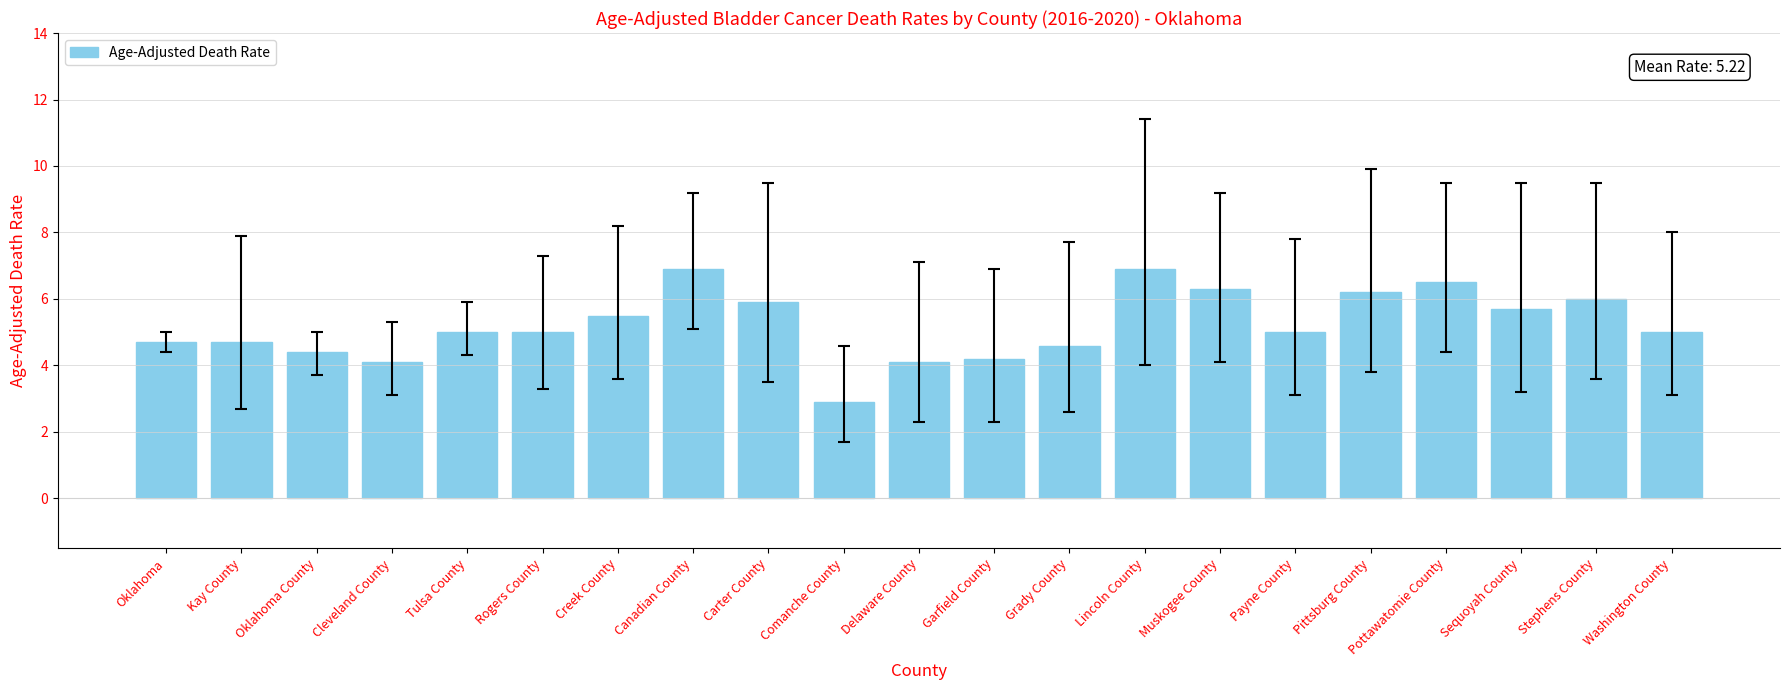

What is the value of the 21st bar from the left?

5.0